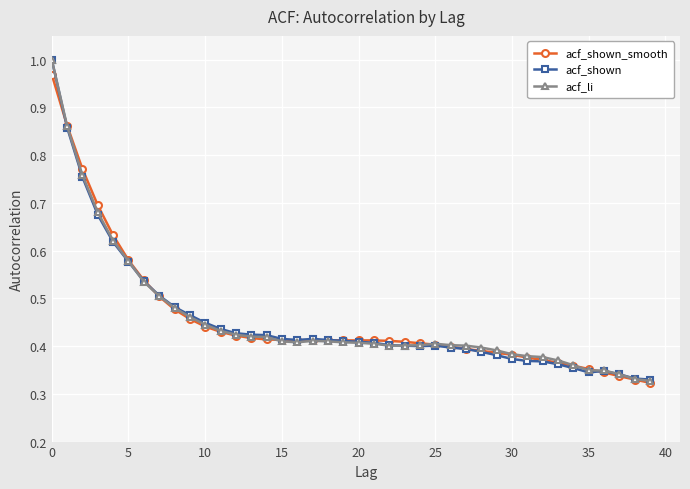

At how many categories does at least one series exceed 0?

40